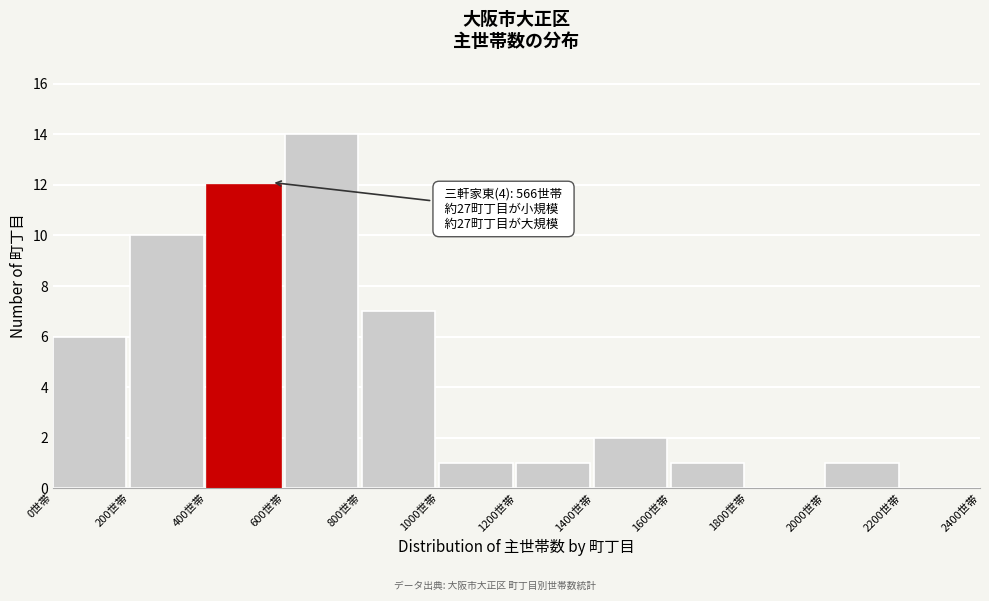

Which range on the x-axis has the tallest bar?

600 to 800